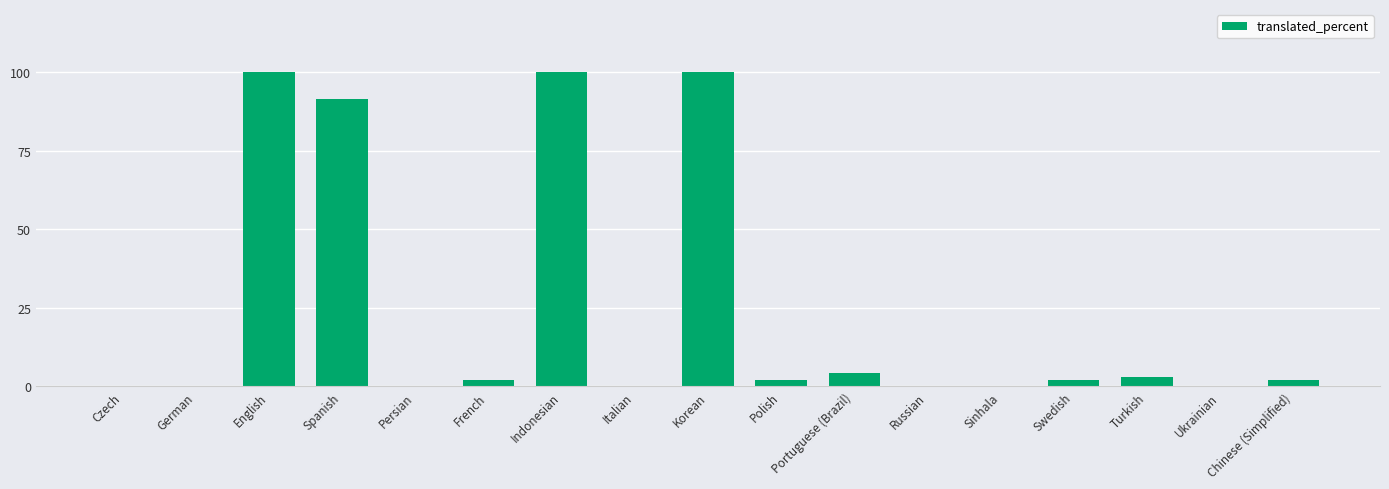

Are the bars horizontal?

No